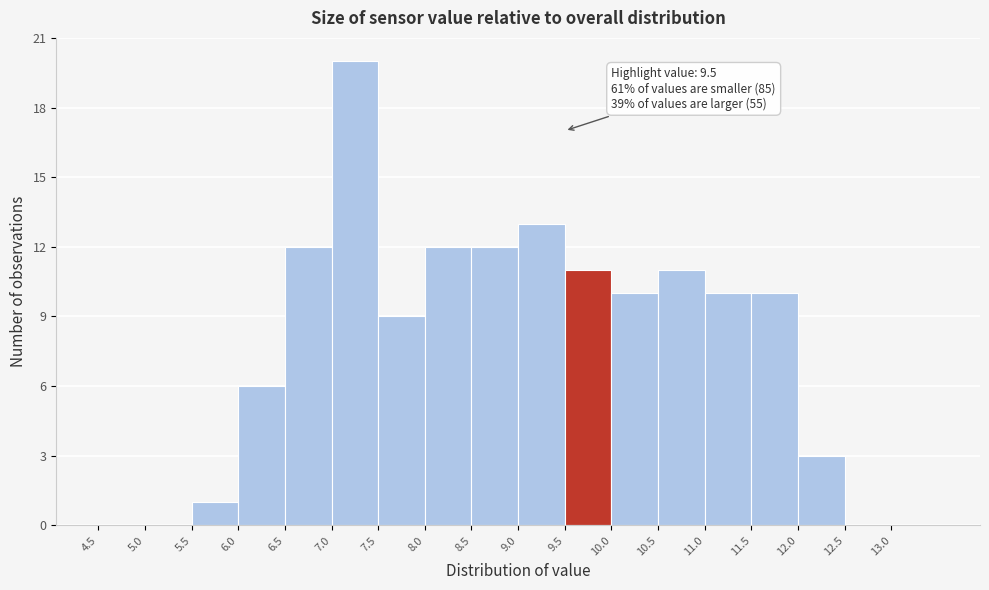

Over which range of the x-axis is the bar tallest?

7.0 to 7.5